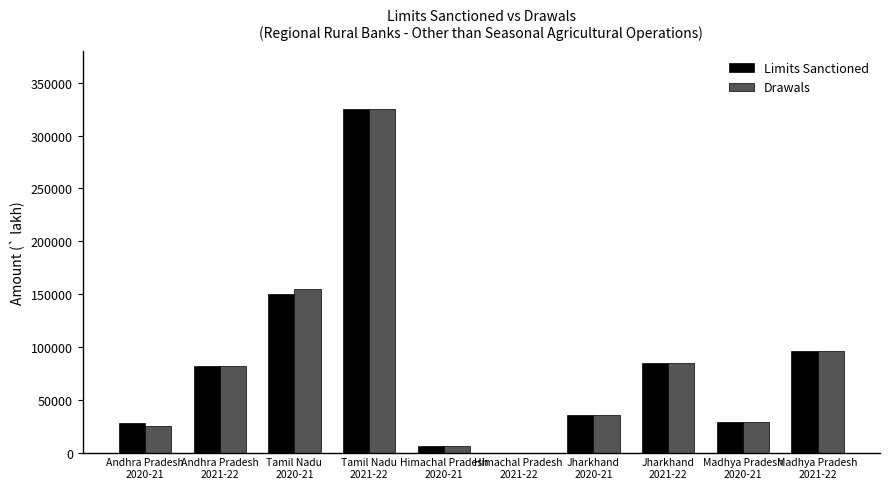

The value of Limits Sanctioned at Himachal Pradesh
2020-21 is 6000. True or false?

True